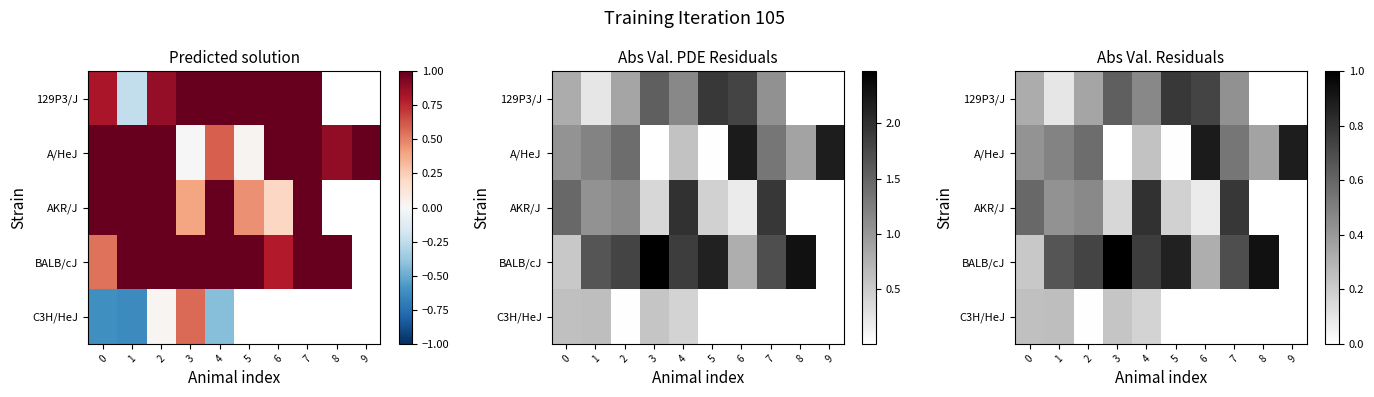

Which has a higher value, 1 or 3?

3